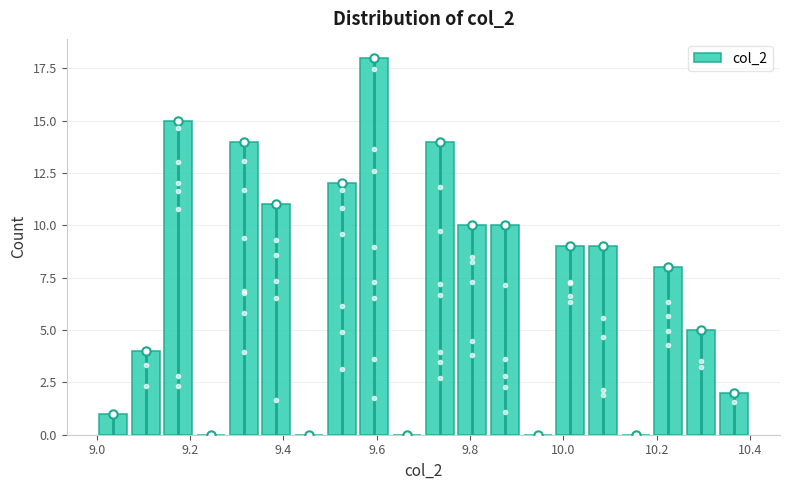

Around what value on the x-axis is the tallest bar? Give the approximate position of its centre, as read against the axis.

9.60